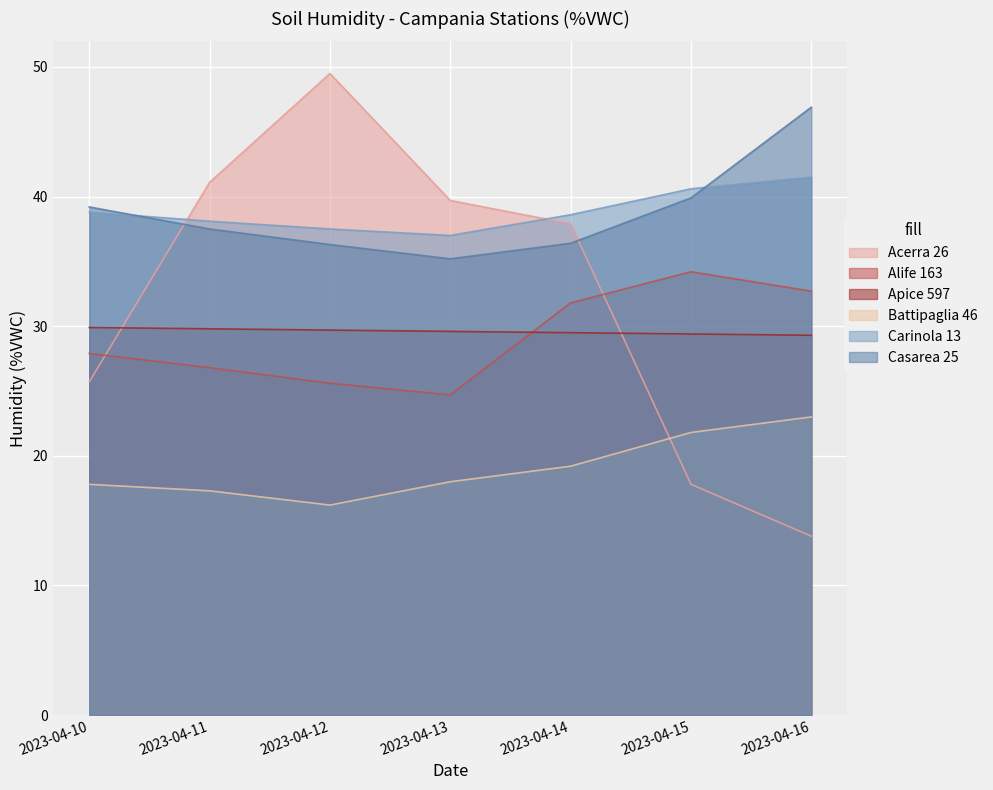

How many interior local peaks does the Acerra 26 series have?

1